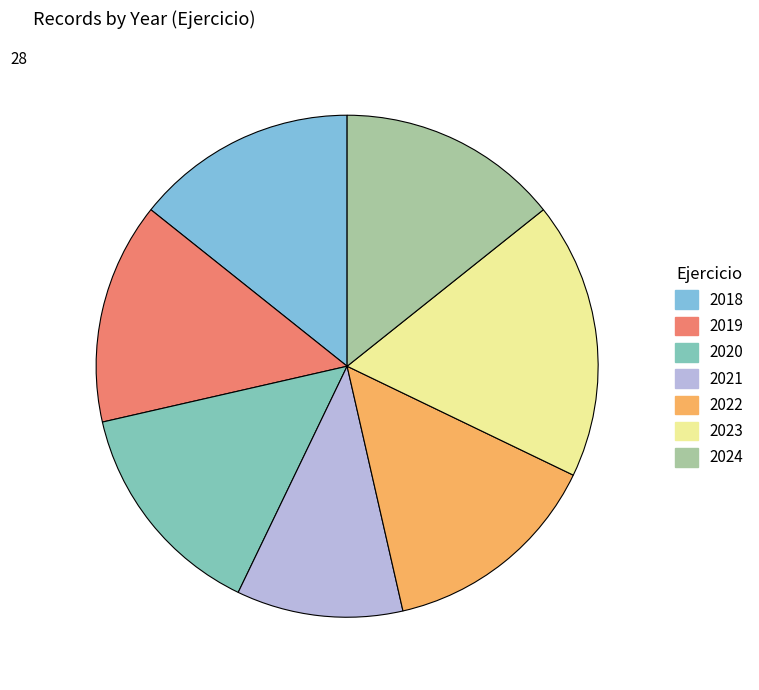

How many segments does this pie chart have?

7